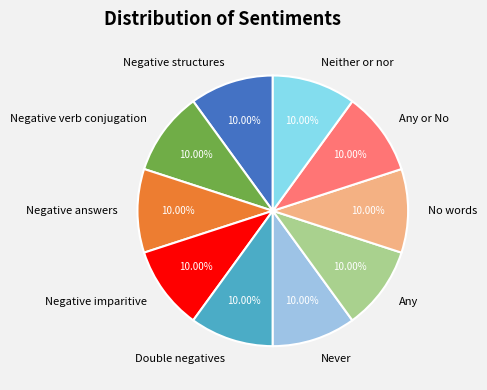

The Any slice represents 1% of the pie. True or false?

False